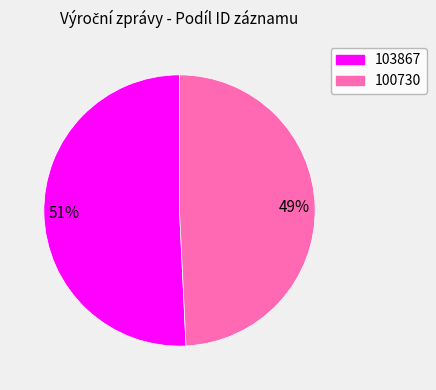

What percentage is the 103867 slice, to the nearest percent?

51%